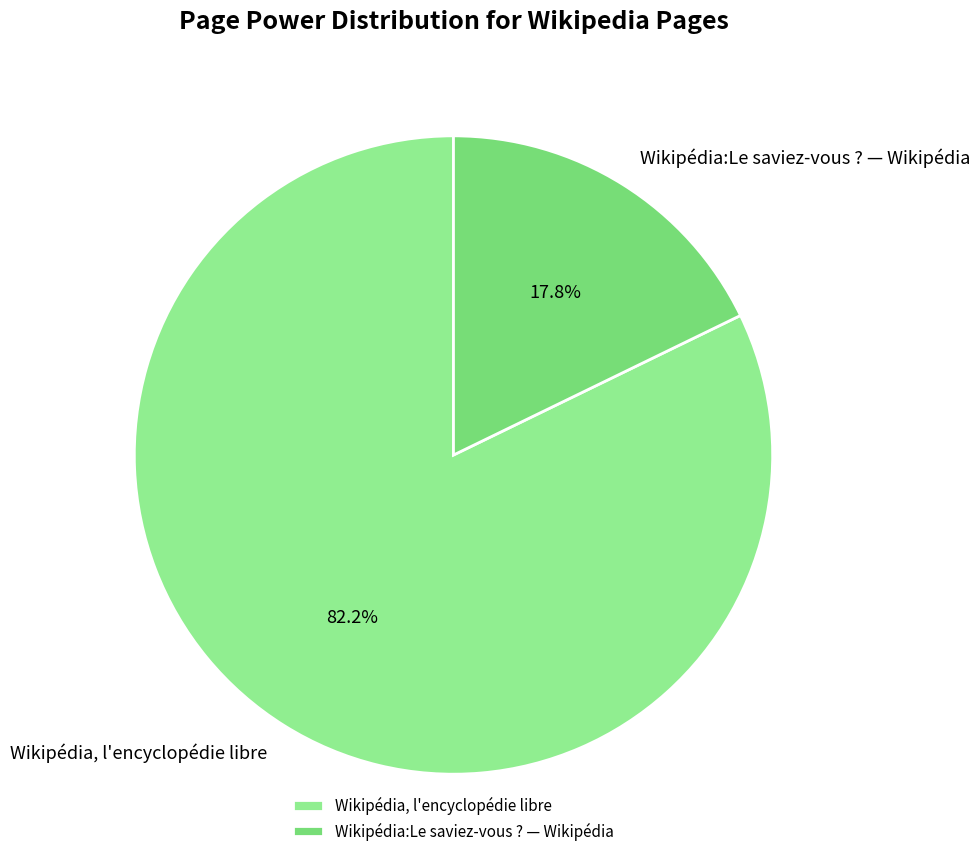

Which category has the biggest portion of the pie?

Wikipédia, l'encyclopédie libre